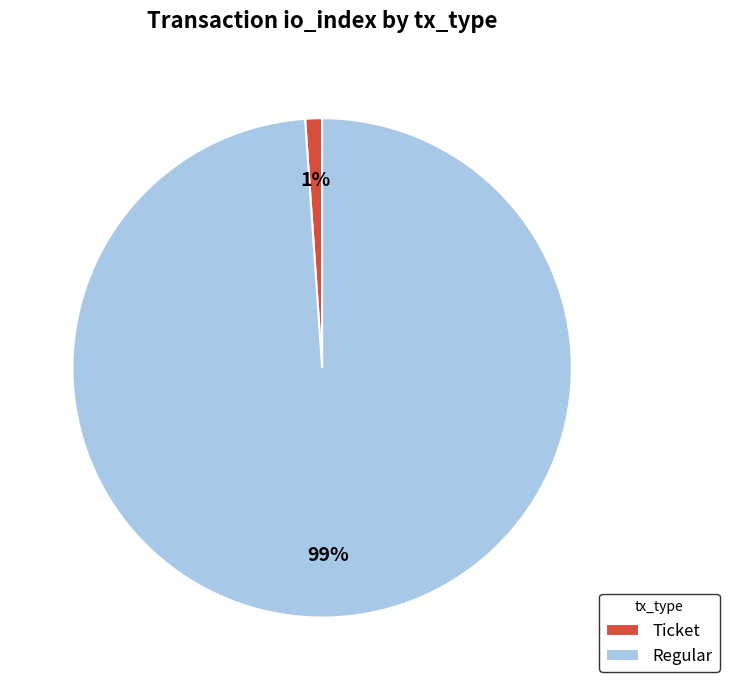

Which has a higher value, Regular or Ticket?

Regular